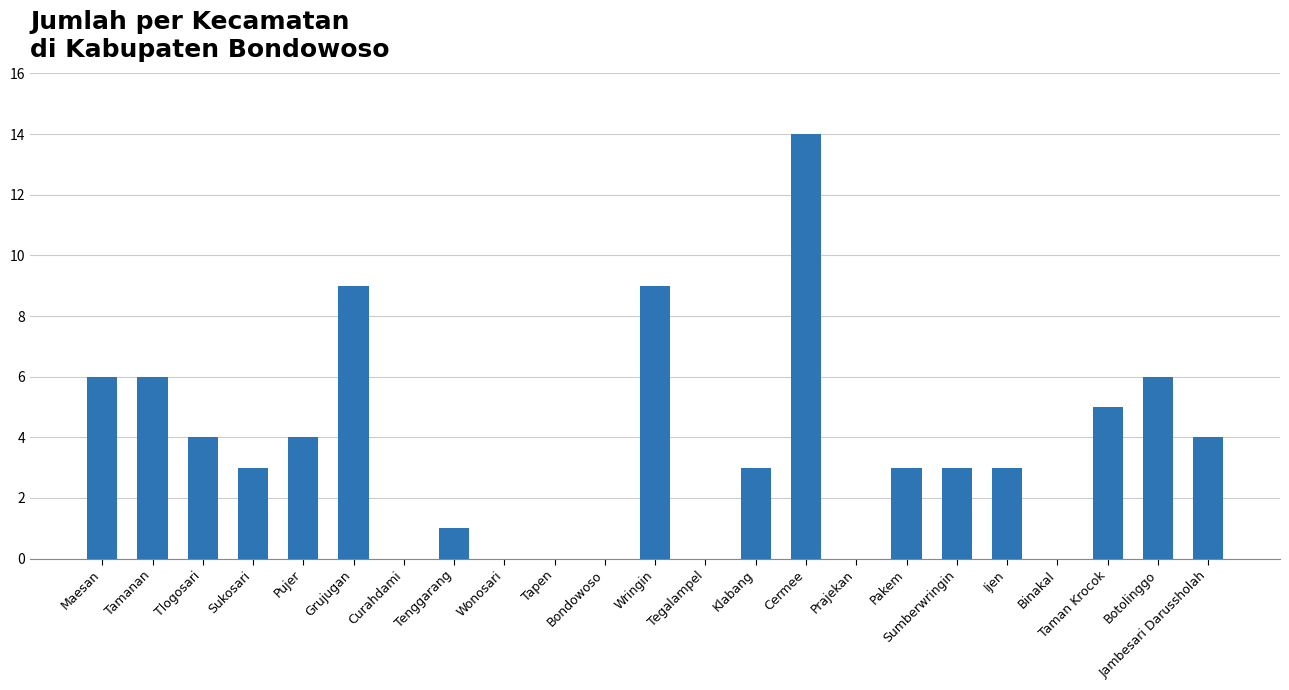

What is the change in value from Sukosari to Bondowoso?

-3